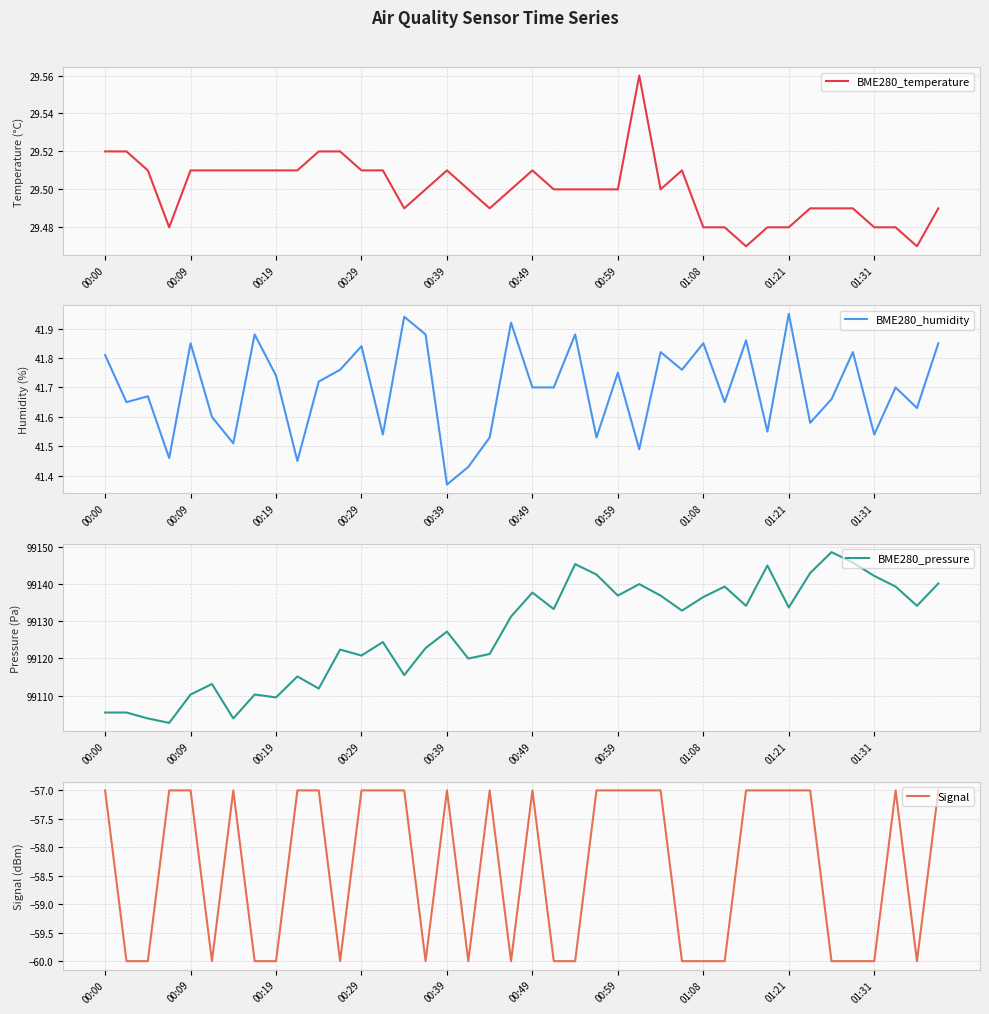

True or false: BME280_temperature has a value of 42.7 at 01:31.

False